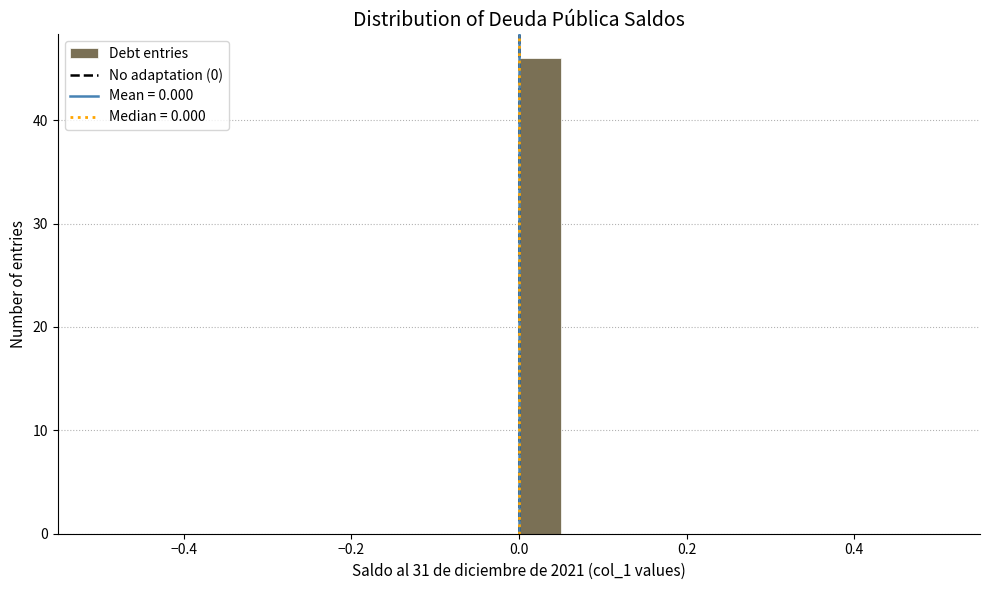

Read against the x-axis, roughly where is the centre of the tallest bar?

0.02